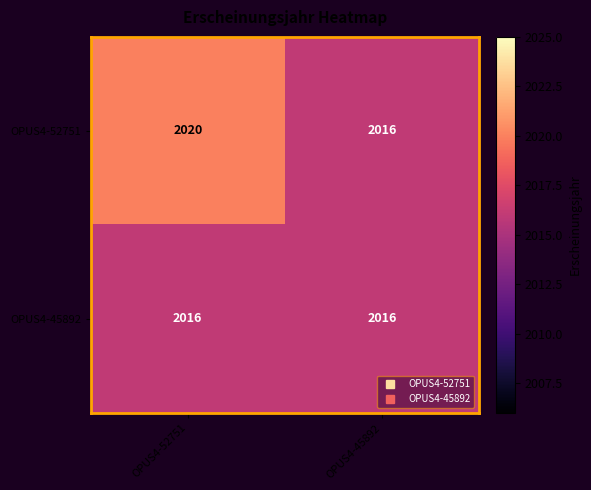

Count the number of categories in the chart.

2